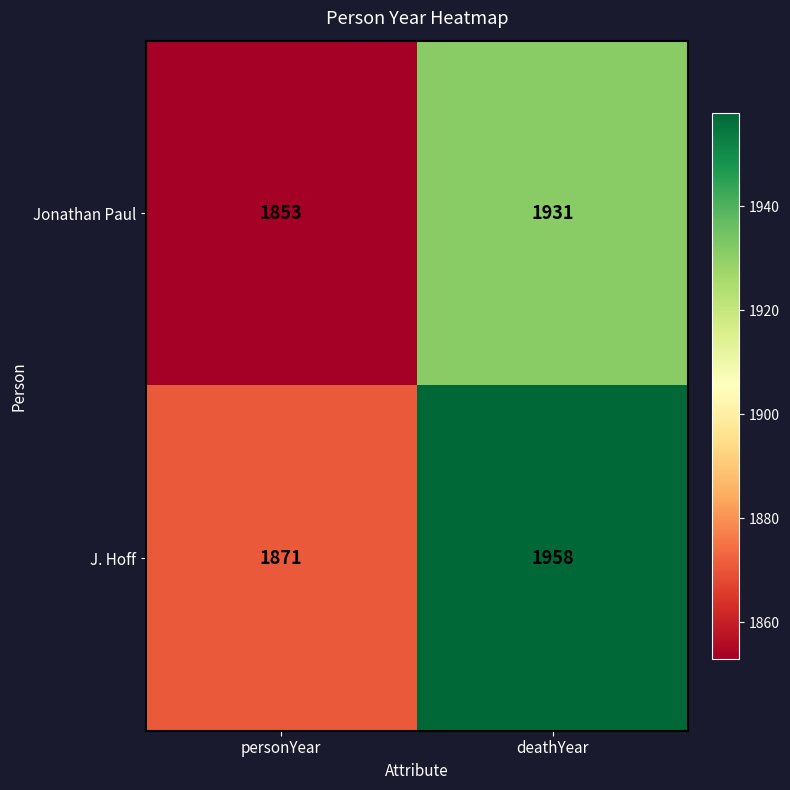

At how many categories does at least one series exceed 1860?

2